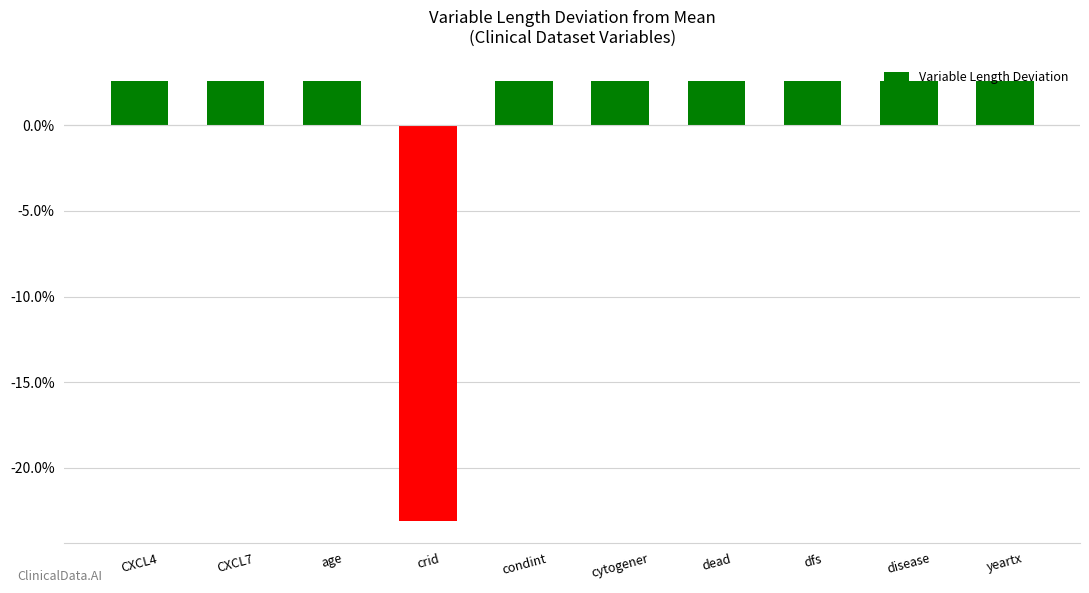

Count the number of categories in the chart.

10